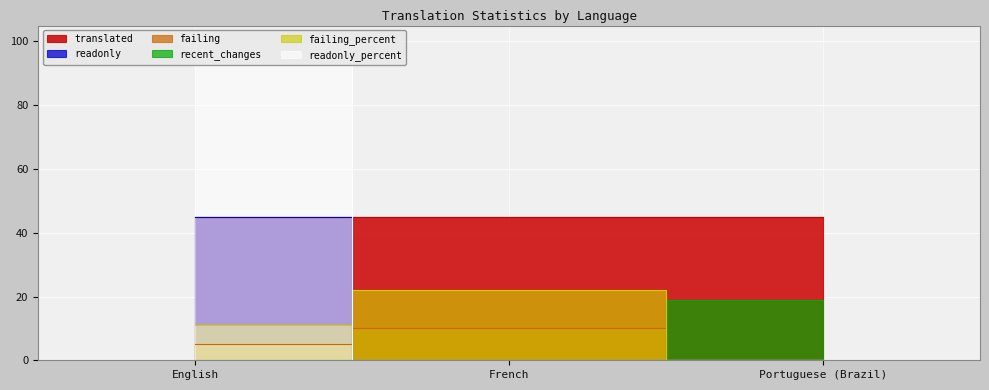

What is the label of the 3rd point from the left?

Portuguese (Brazil)